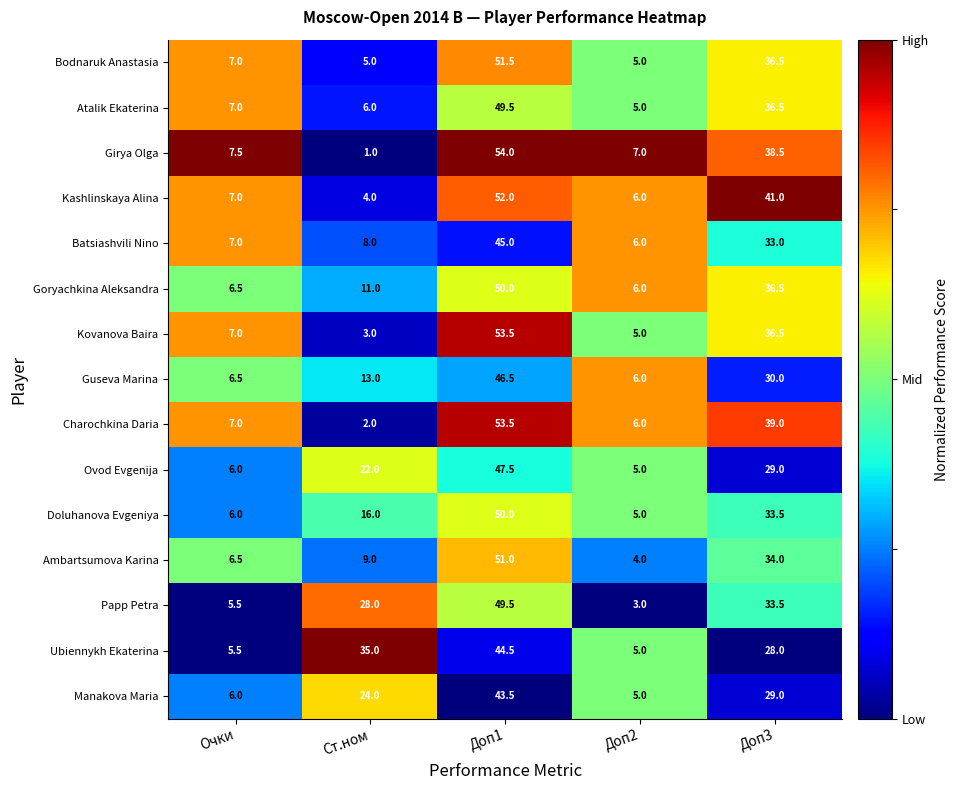

True or false: Kashlinskaya Alina has a value of 14.2 at Доп3.

False